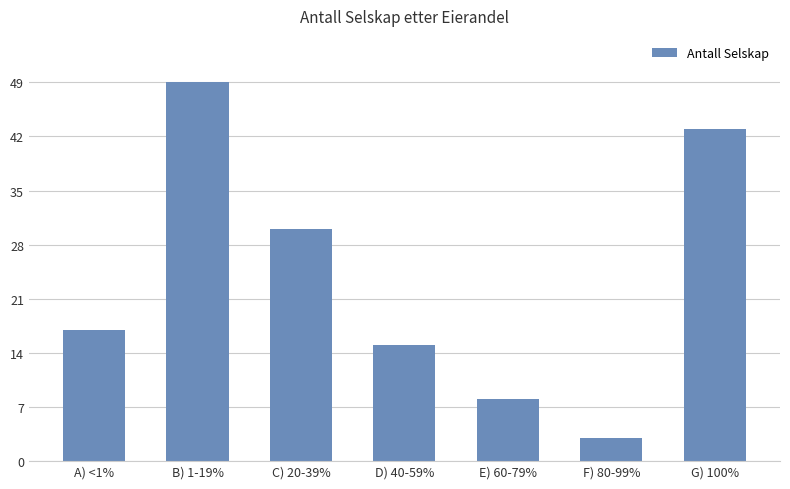

Between E) 60-79% and C) 20-39%, which is larger?

C) 20-39%